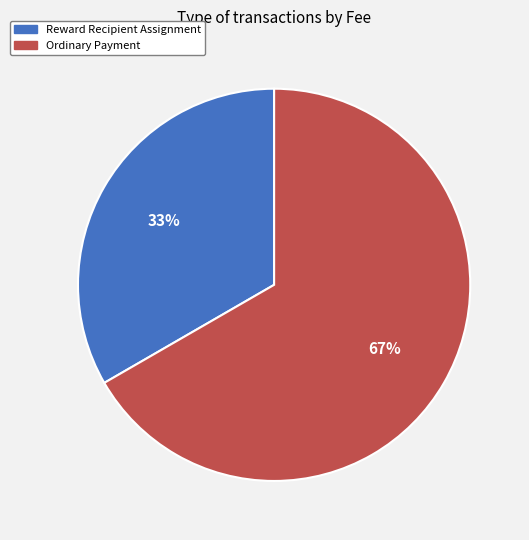

Which category has the biggest portion of the pie?

Ordinary Payment